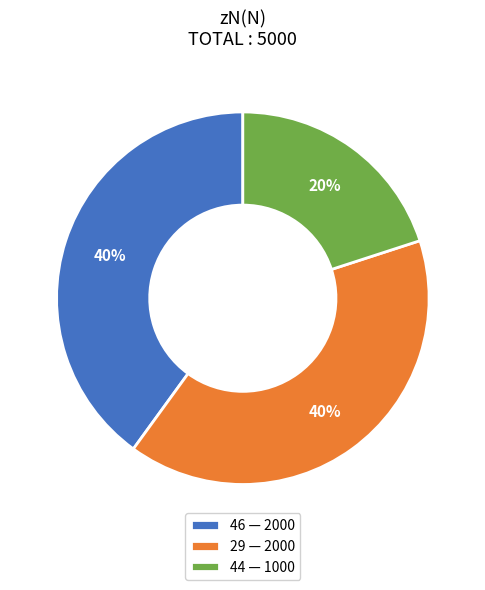

Is the sum of 29 — 2000 and 46 — 2000 greater than half?

Yes